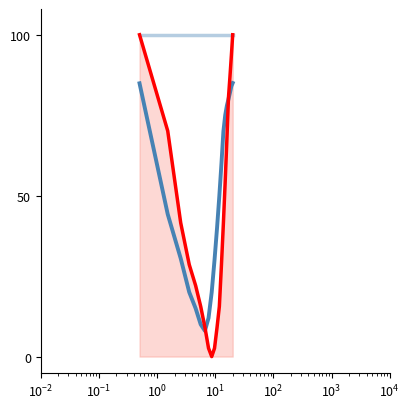

Reading left to right, list all the values displayed in this chart.

humidity: 100.0	100.0	100.0	100.0	100.0	100.0	100.0	100.0	100.0	100.0	100.0	100.0	100.0	100.0	100.0	100.0	100.0	100.0	100.0	100.0
pressure: 84.9	44.2	30.5	20.0	15.0	10.0	8.0	12.0	20.0	30.0	40.0	50.0	60.0	70.0	75.0	78.0	80.0	82.0	84.0	85.0
temperature: 100.0	70.1	41.6	28.6	22.1	15.6	9.1	2.6	0.0	2.6	9.1	15.6	28.6	41.6	54.5	67.5	80.5	87.0	93.5	100.0